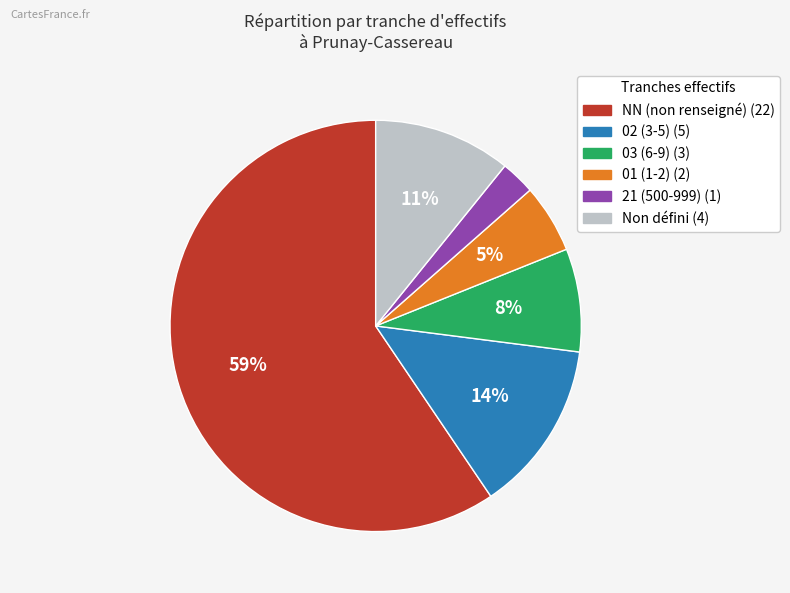

Is there any slice that represents more than half of the pie?

Yes